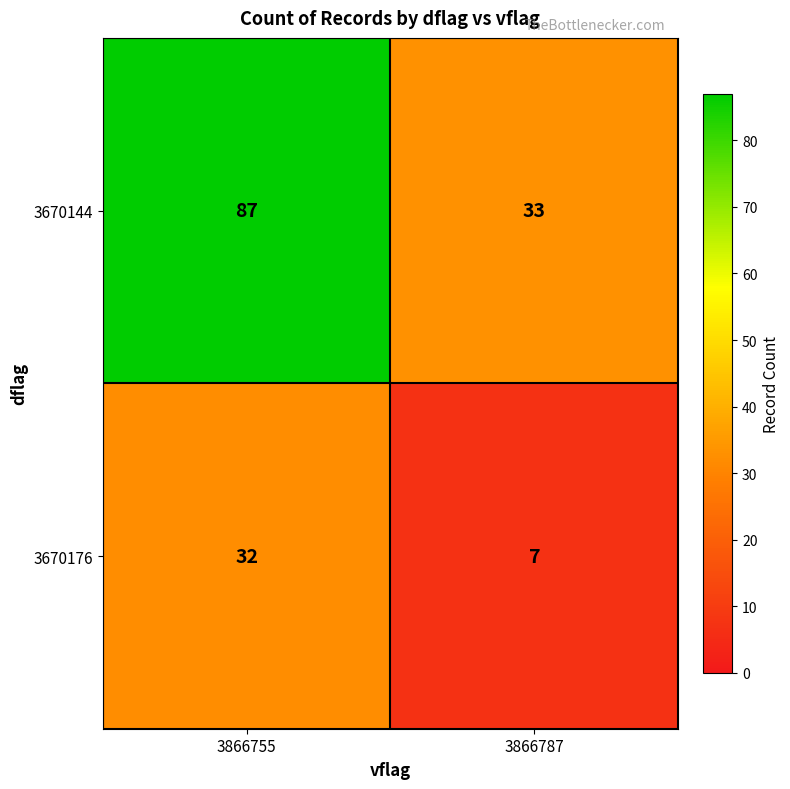

Between 3866755 and 3866787, which series saw the biggest shift?

3670144